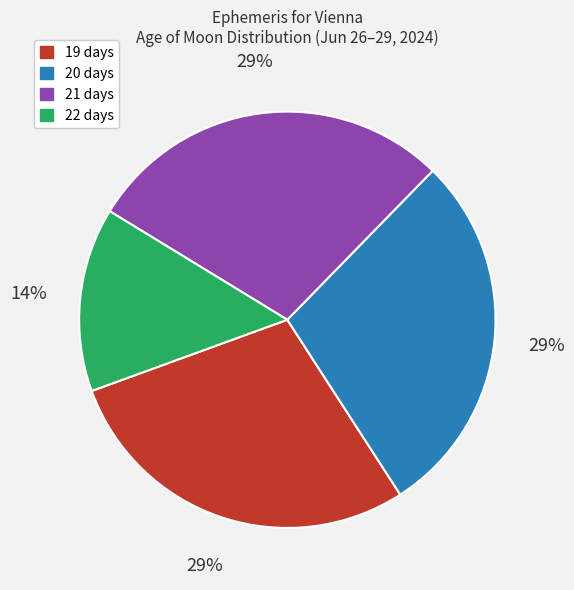

How many slices are in this pie chart?

4